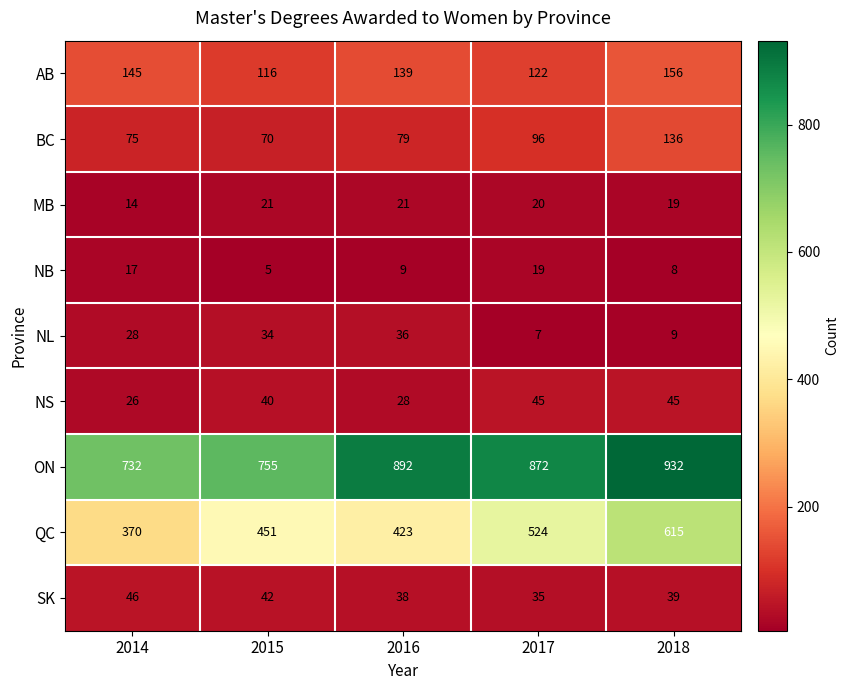

True or false: BC has a value of 70 at 2015.

True